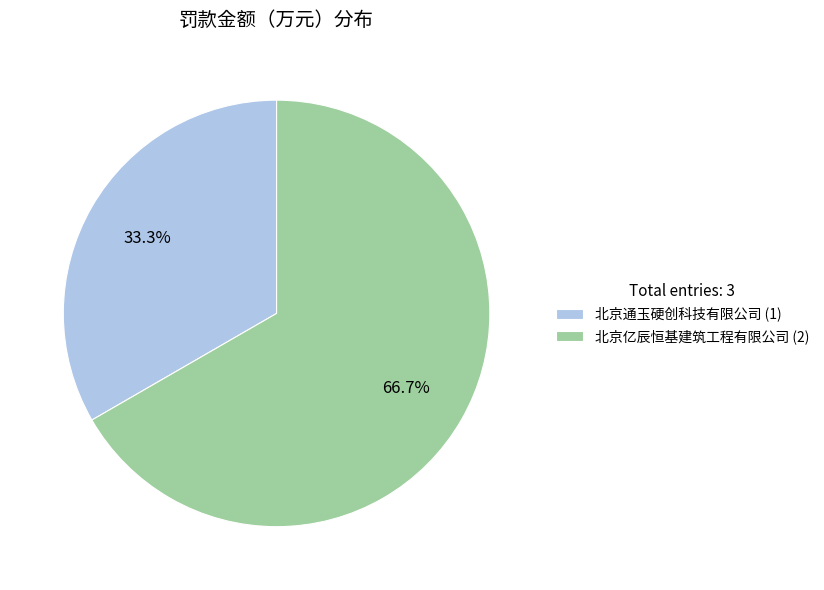

To the nearest percent, what is the difference between the largest and smallest slice percentages?

33%